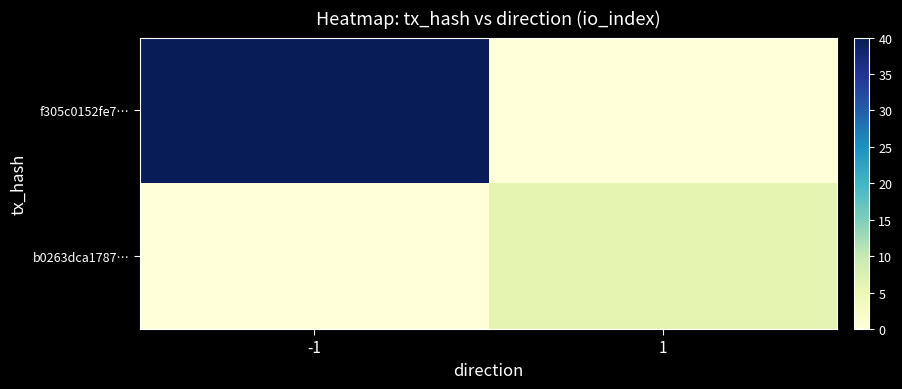

At which category is the sum across all series the highest?

-1